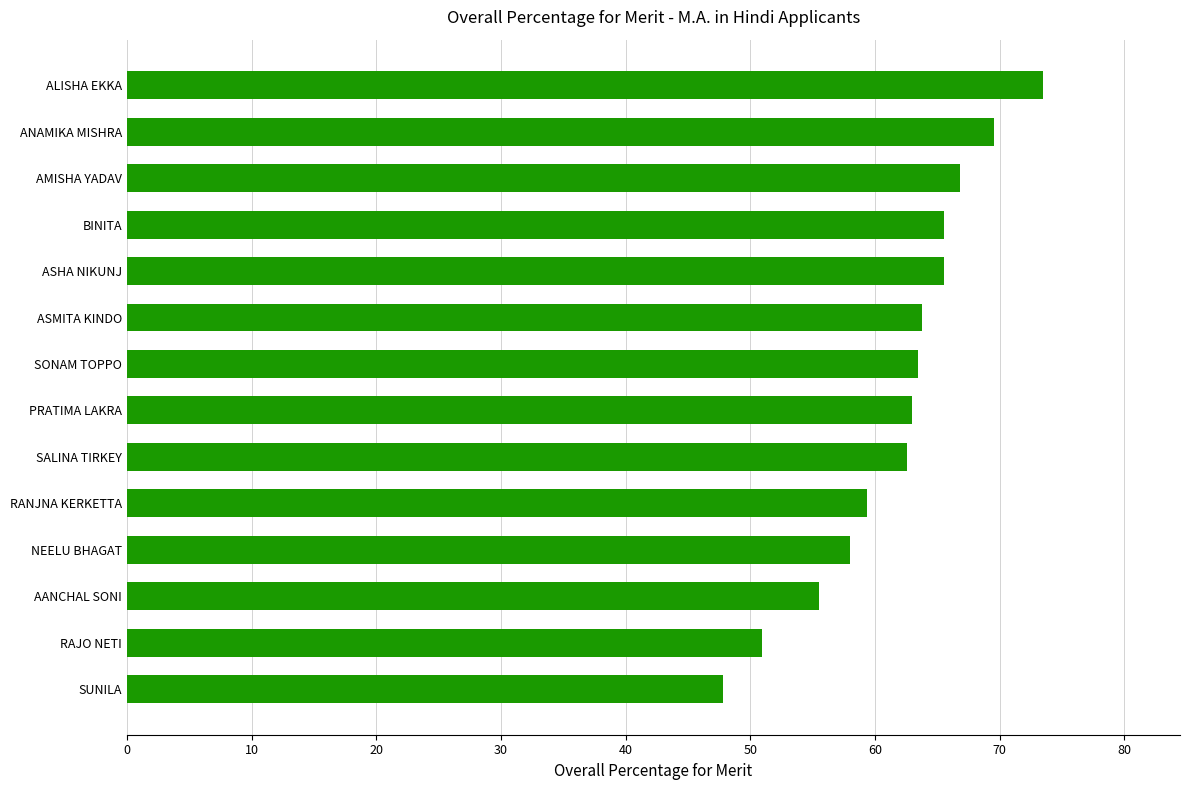

What is the difference between the maximum and second lowest values?

22.5